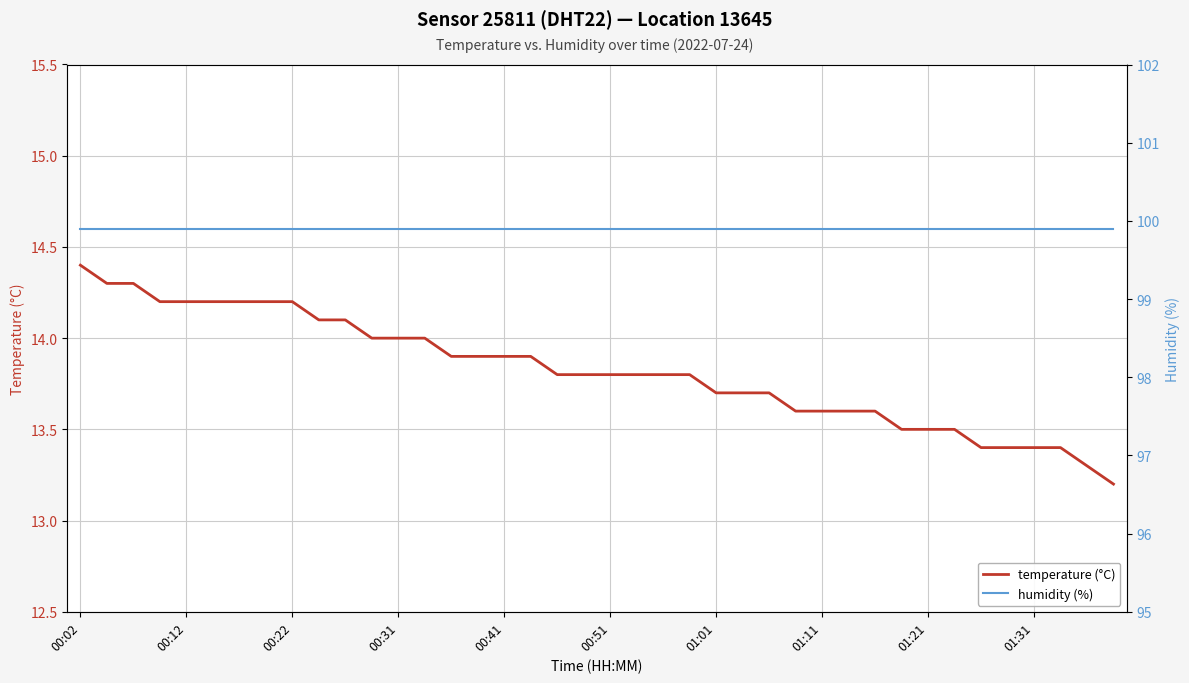

What is the minimum value for temperature (°C)?

13.2